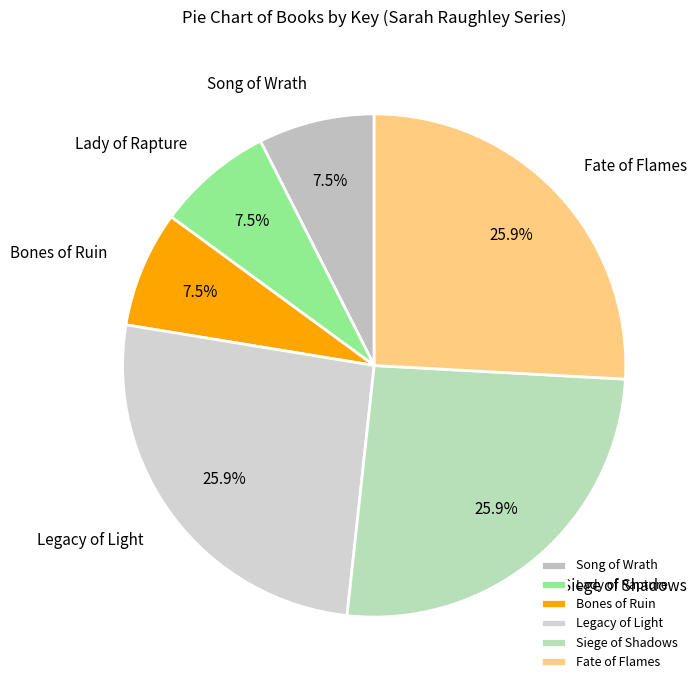

Is Bones of Ruin the majority of the pie?

No